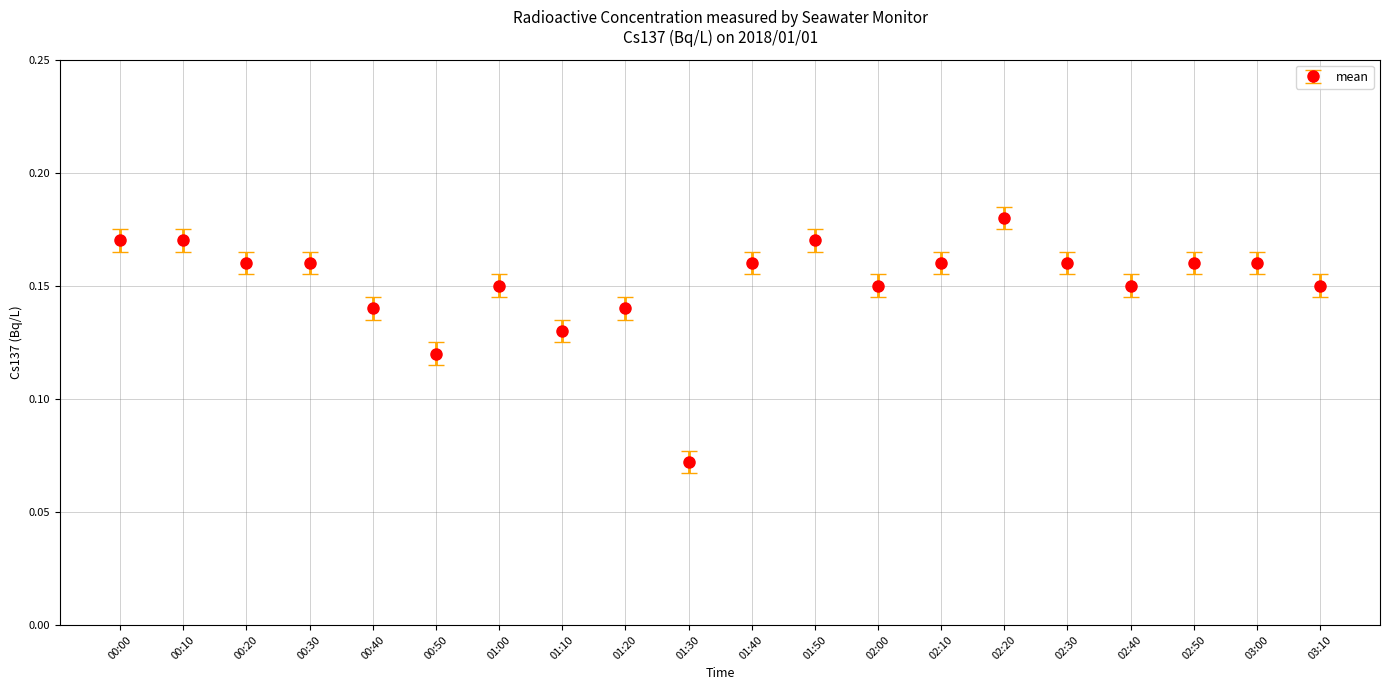

What is the sum of all values?

3.0